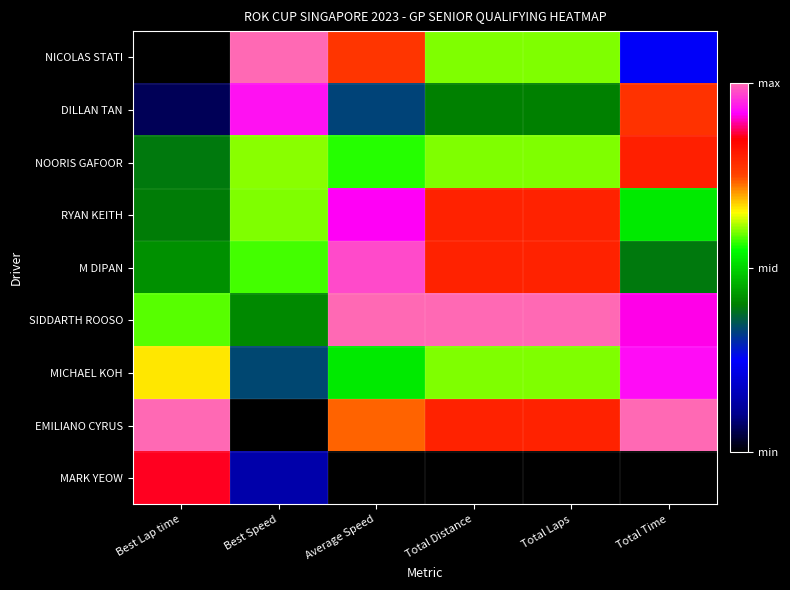

Reading left to right, what are all the values shown in this chart?

NICOLAS STATI: Best Lap time=0.0	Best Speed=1.0	Average Speed=0.8	Total Distance=0.6	Total Laps=0.6	Total Time=0.2
DILLAN TAN: Best Lap time=0.1	Best Speed=0.9	Average Speed=0.3	Total Distance=0.4	Total Laps=0.4	Total Time=0.8
NOORIS GAFOOR: Best Lap time=0.4	Best Speed=0.6	Average Speed=0.6	Total Distance=0.6	Total Laps=0.6	Total Time=0.8
RYAN KEITH: Best Lap time=0.4	Best Speed=0.6	Average Speed=0.9	Total Distance=0.8	Total Laps=0.8	Total Time=0.5
M DIPAN: Best Lap time=0.4	Best Speed=0.6	Average Speed=1.0	Total Distance=0.8	Total Laps=0.8	Total Time=0.4
SIDDARTH ROOSO: Best Lap time=0.6	Best Speed=0.4	Average Speed=1.0	Total Distance=1.0	Total Laps=1.0	Total Time=0.9
MICHAEL KOH: Best Lap time=0.7	Best Speed=0.3	Average Speed=0.5	Total Distance=0.6	Total Laps=0.6	Total Time=0.9
EMILIANO CYRUS: Best Lap time=1.0	Best Speed=0.0	Average Speed=0.7	Total Distance=0.8	Total Laps=0.8	Total Time=1.0
MARK YEOW: Best Lap time=0.9	Best Speed=0.1	Average Speed=0.0	Total Distance=0.0	Total Laps=0.0	Total Time=0.0